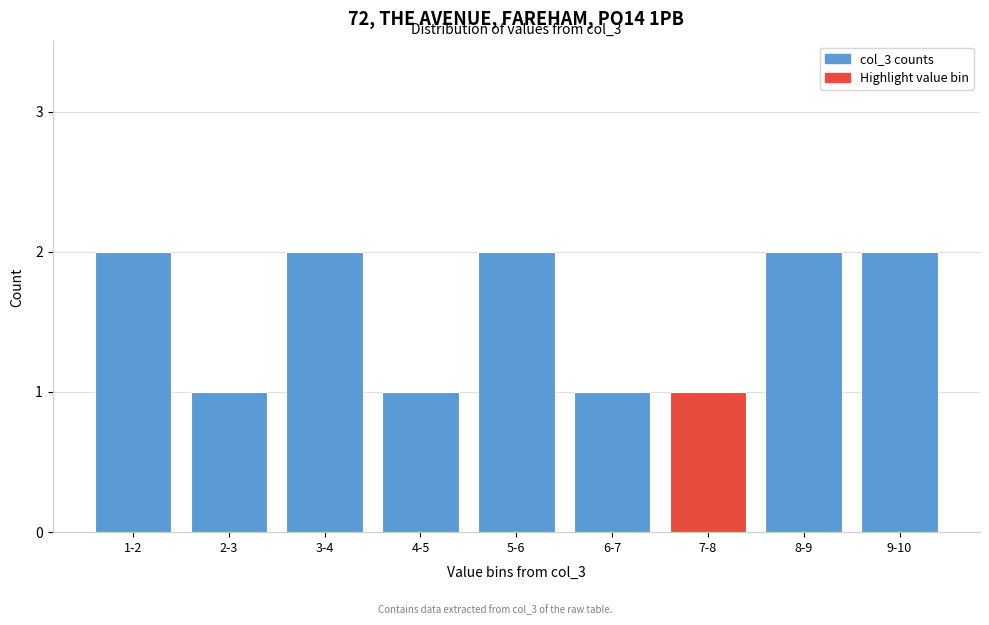

Reading left to right, extract all data points from this chart.

1-2=2	2-3=1	3-4=2	4-5=1	5-6=2	6-7=1	7-8=1	8-9=2	9-10=2